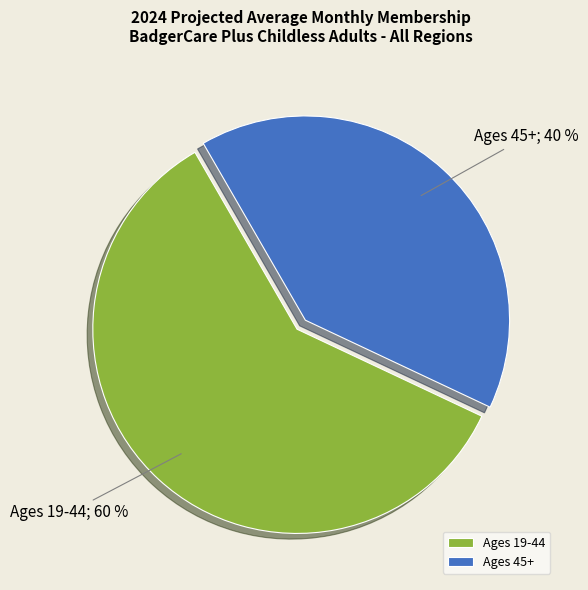

How many segments does this pie chart have?

2